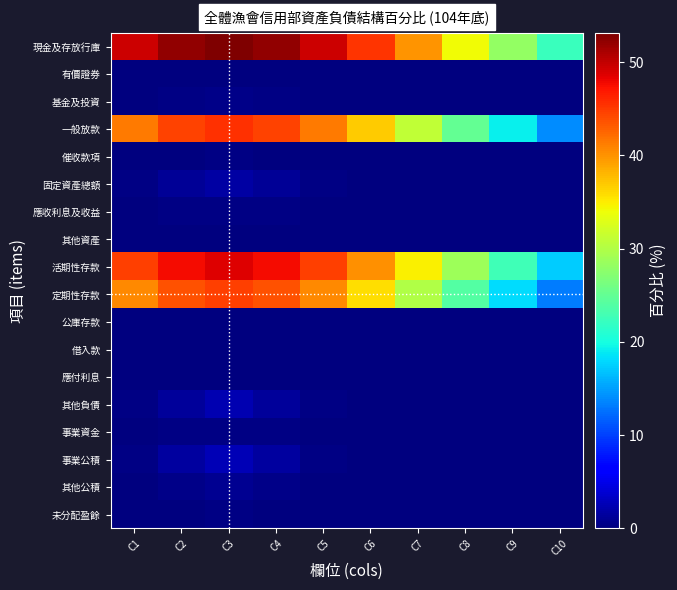

Reading left to right, transcribe all the data shown in this chart.

現金及存放行庫: C1=49.5	C2=52.2	C3=53.1	C4=52.2	C5=49.5	C6=45.3	C7=40.0	C8=34.1	C9=28.1	C10=22.3
有價證券: C1=0.0	C2=0.0	C3=0.1	C4=0.0	C5=0.0	C6=0.0	C7=0.0	C8=0.0	C9=0.0	C10=0.0
基金及投資: C1=0.1	C2=0.3	C3=0.5	C4=0.3	C5=0.1	C6=0.0	C7=0.0	C8=0.0	C9=0.0	C10=0.0
一般放款: C1=41.4	C2=44.5	C3=45.6	C4=44.5	C5=41.4	C6=36.7	C7=31.0	C8=25.0	C9=19.2	C10=14.0
催收款項: C1=0.0	C2=0.2	C3=0.3	C4=0.2	C5=0.0	C6=0.0	C7=0.0	C8=0.0	C9=0.0	C10=0.0
固定資產總額: C1=0.2	C2=1.1	C3=1.7	C4=1.1	C5=0.2	C6=0.0	C7=0.0	C8=0.0	C9=0.0	C10=0.0
應收利息及收益: C1=0.1	C2=0.2	C3=0.4	C4=0.2	C5=0.1	C6=0.0	C7=0.0	C8=0.0	C9=0.0	C10=0.0
其他資產: C1=0.0	C2=0.1	C3=0.1	C4=0.1	C5=0.0	C6=0.0	C7=0.0	C8=0.0	C9=0.0	C10=0.0
活期性存款: C1=44.7	C2=47.6	C3=48.6	C4=47.6	C5=44.7	C6=40.2	C7=34.7	C8=28.7	C9=22.7	C10=17.3
定期性存款: C1=40.5	C2=43.6	C3=44.8	C4=43.6	C5=40.5	C6=35.7	C7=30.0	C8=24.0	C9=18.2	C10=13.2
公庫存款: C1=0.0	C2=0.0	C3=0.1	C4=0.0	C5=0.0	C6=0.0	C7=0.0	C8=0.0	C9=0.0	C10=0.0
借入款: C1=0.0	C2=0.0	C3=0.0	C4=0.0	C5=0.0	C6=0.0	C7=0.0	C8=0.0	C9=0.0	C10=0.0
應付利息: C1=0.0	C2=0.0	C3=0.0	C4=0.0	C5=0.0	C6=0.0	C7=0.0	C8=0.0	C9=0.0	C10=0.0
其他負債: C1=0.3	C2=1.4	C3=2.4	C4=1.4	C5=0.3	C6=0.0	C7=0.0	C8=0.0	C9=0.0	C10=0.0
事業資金: C1=0.1	C2=0.2	C3=0.4	C4=0.2	C5=0.1	C6=0.0	C7=0.0	C8=0.0	C9=0.0	C10=0.0
事業公積: C1=0.3	C2=1.5	C3=2.5	C4=1.5	C5=0.3	C6=0.0	C7=0.0	C8=0.0	C9=0.0	C10=0.0
其他公積: C1=0.1	C2=0.5	C3=0.9	C4=0.5	C5=0.1	C6=0.0	C7=0.0	C8=0.0	C9=0.0	C10=0.0
未分配盈餘: C1=0.0	C2=0.2	C3=0.3	C4=0.2	C5=0.0	C6=0.0	C7=0.0	C8=0.0	C9=0.0	C10=0.0